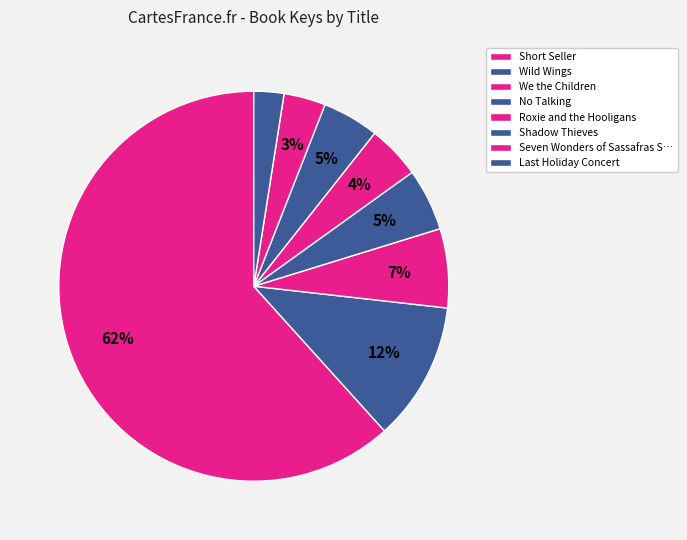

Which category has the smallest portion of the pie?

Last Holiday Concert